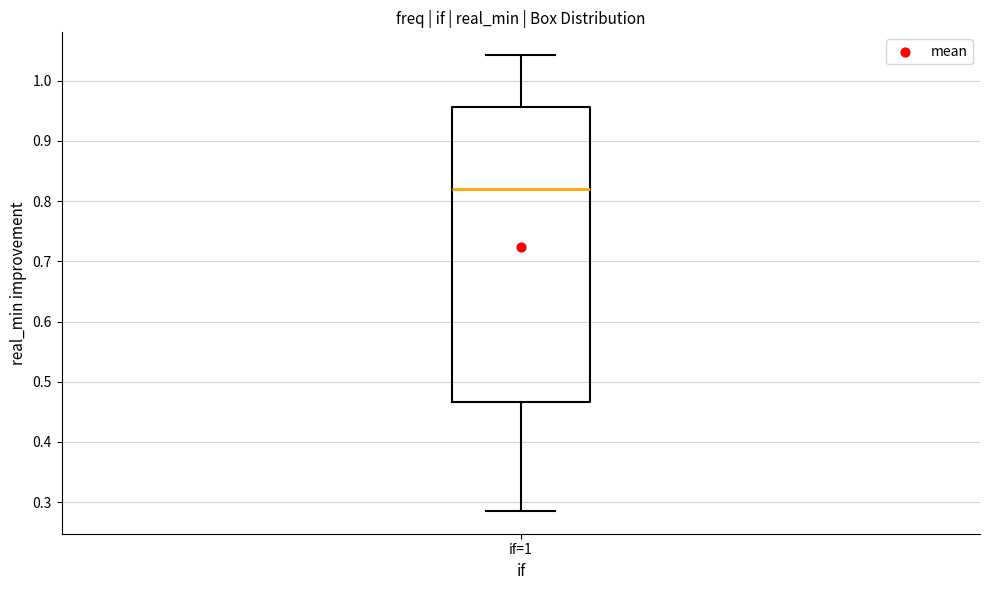

Where is the lower edge of the box for if=1 on the y-axis? The values are not printed on the chart, so give them approximately, as read against the axis.

0.47